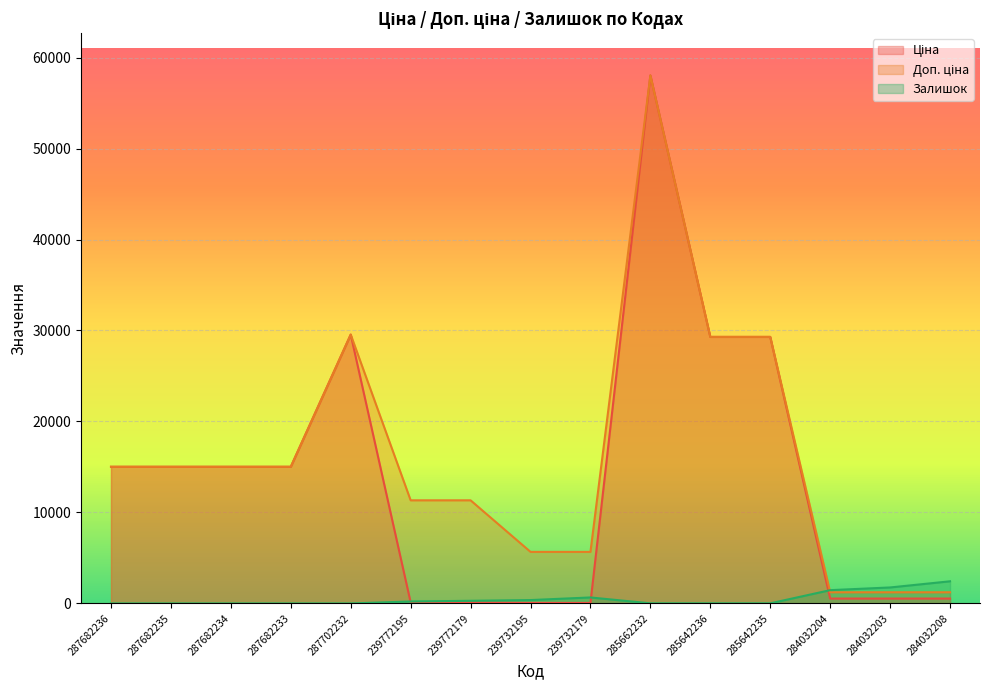

Rank the series at 284032203 from lowest to highest value.

Ціна, Доп. ціна, Залишок